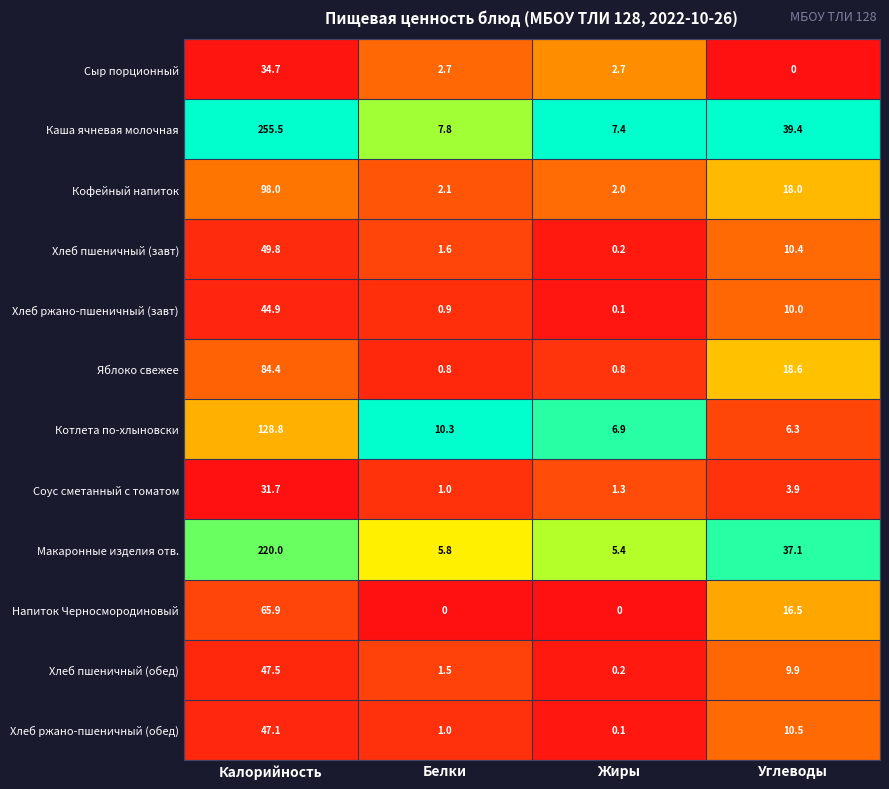

The Сыр порционный series shows 3.6 at Белки. True or false?

False